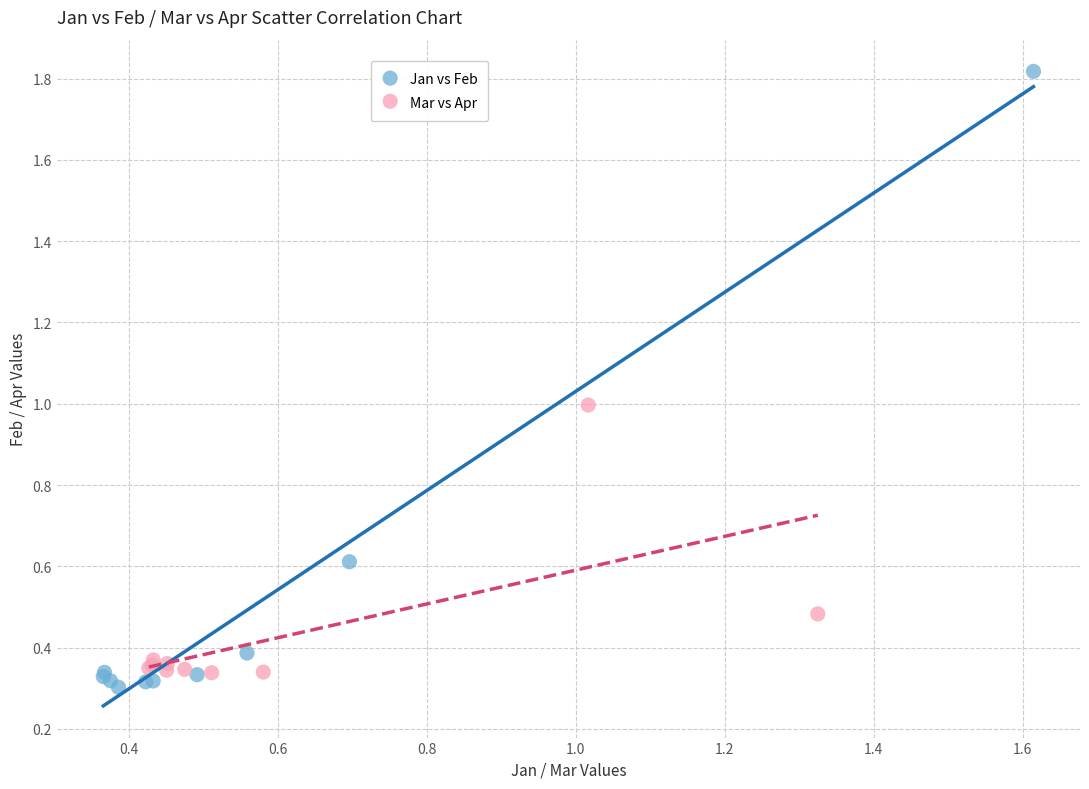

Which series has the widest spread of Y values?

Jan vs Feb